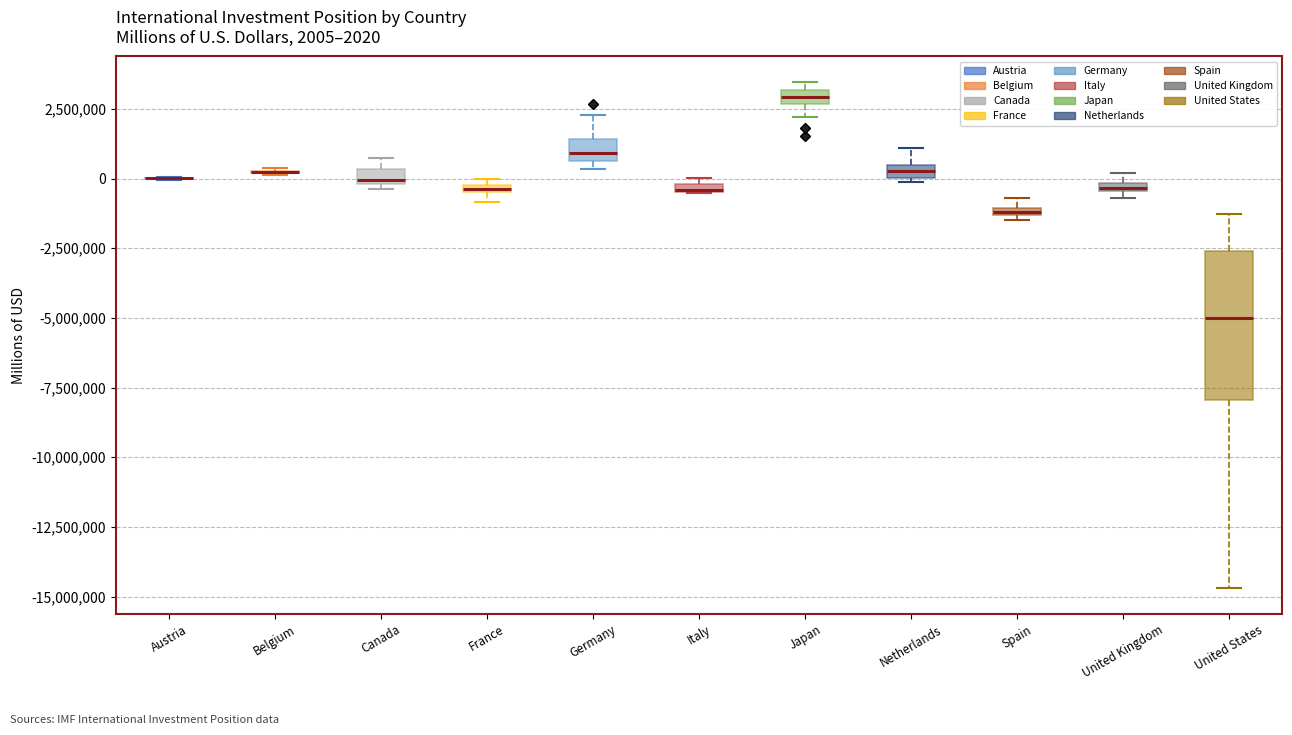

Which box is the tallest, from its lower edge to its upper edge?

United States